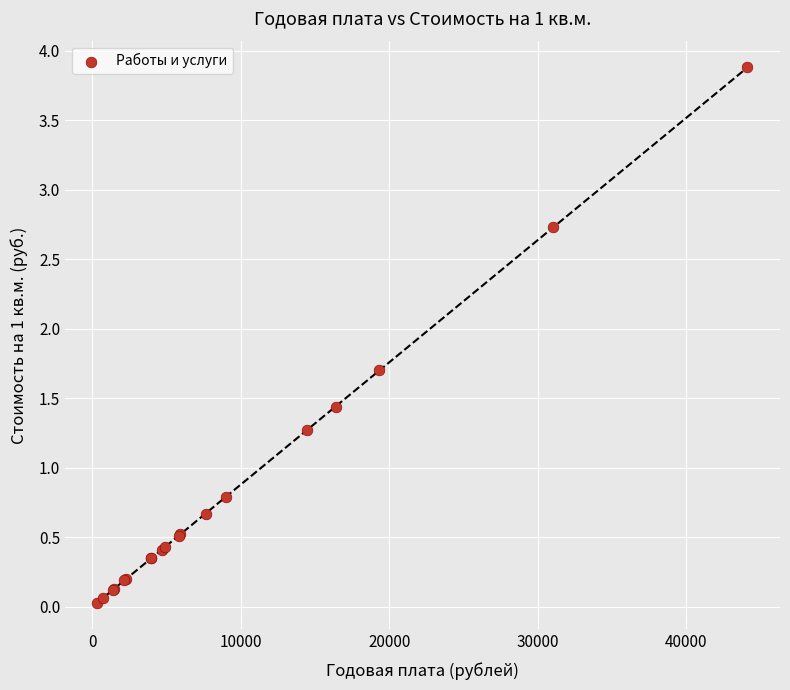

What Y value in the scatter plot is closest to 1?

0.8